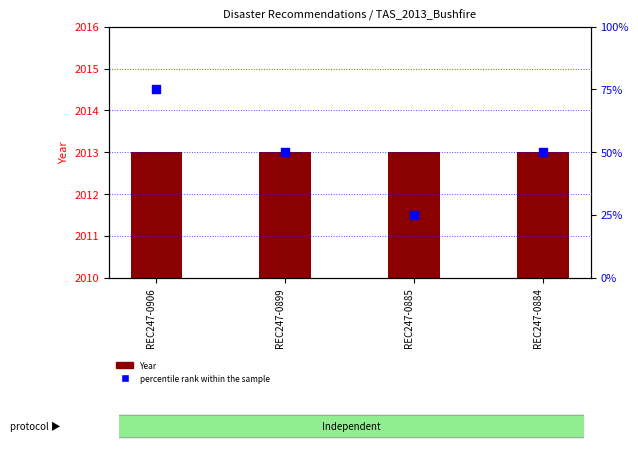

Which series reaches the minimum Y coordinate?

percentile rank within the sample